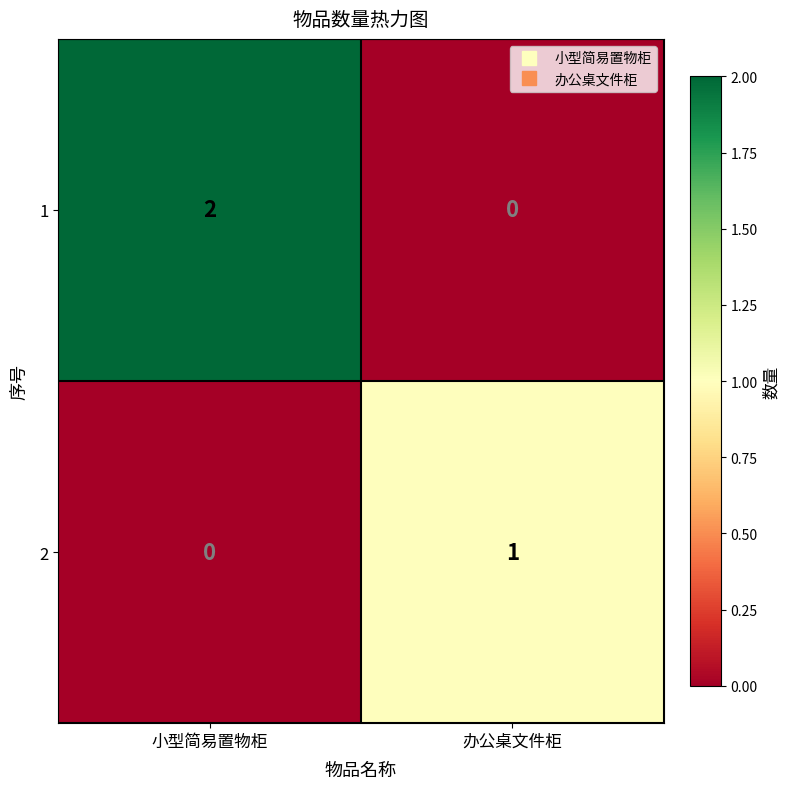

Which series has the largest range (max minus min)?

1